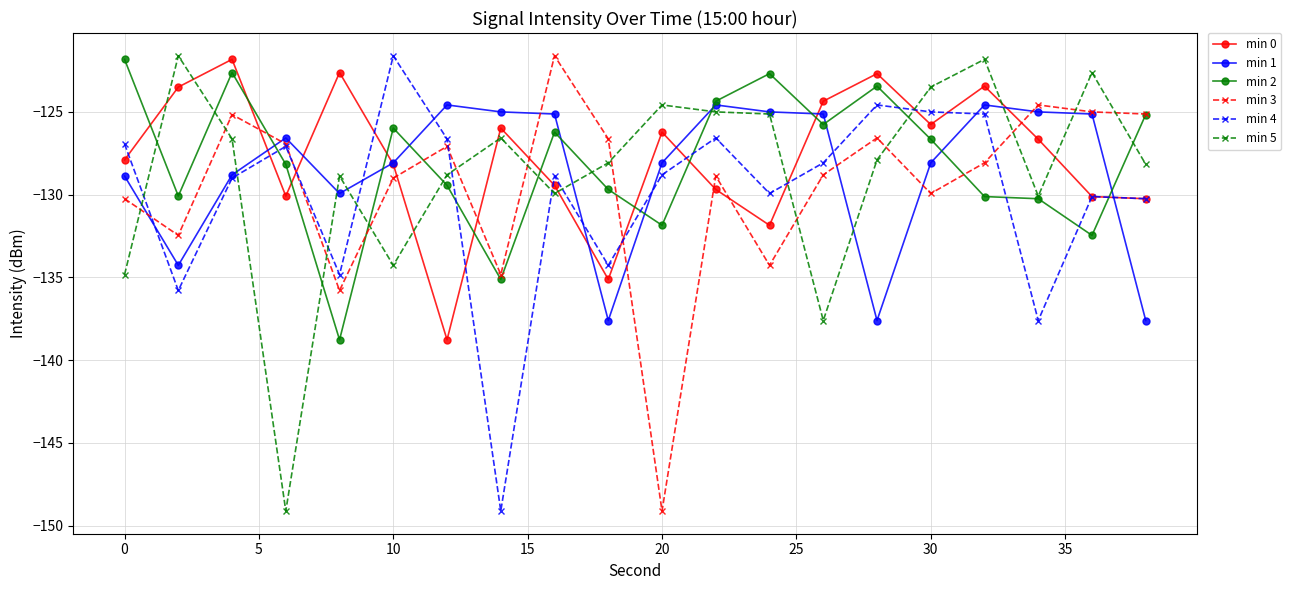

True or false: min 2 and min 4 cross at least once.

True